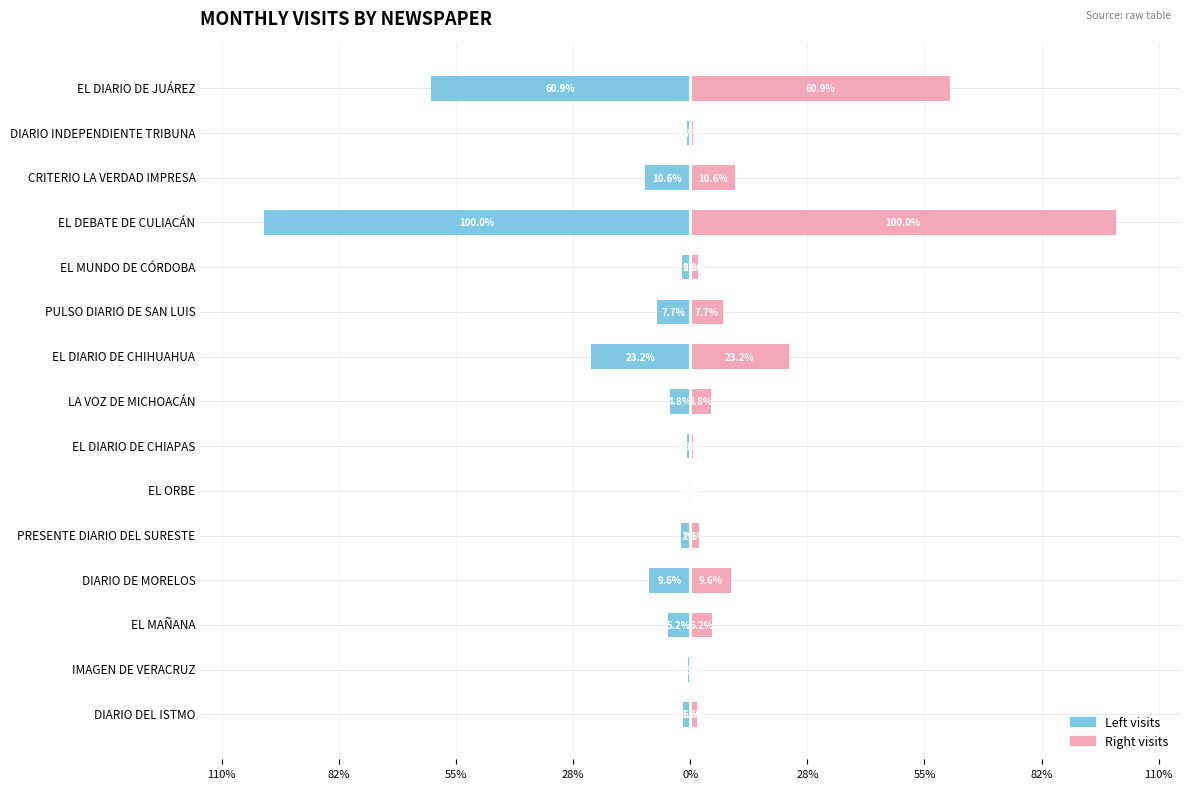

What is the greatest value displayed?

100.0